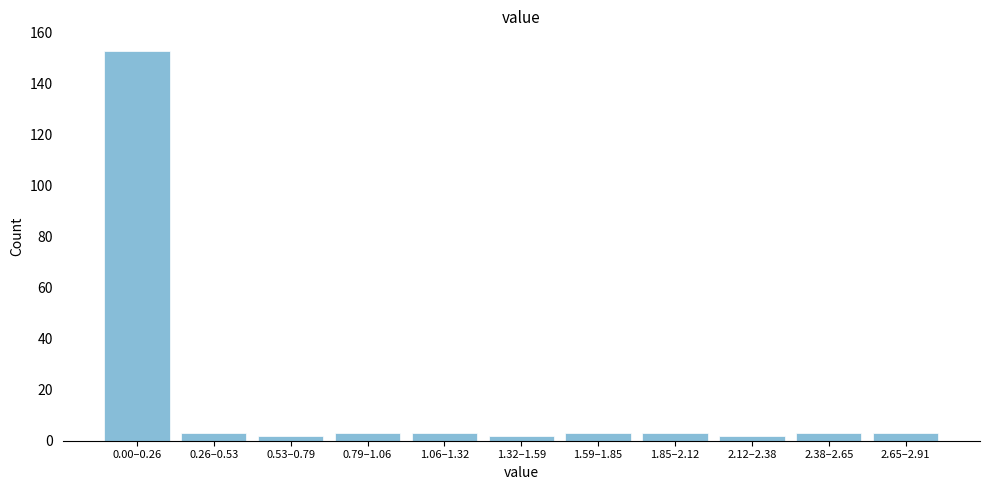

Reading left to right, list all the values displayed in this chart.

153	3	2	3	3	2	3	3	2	3	3